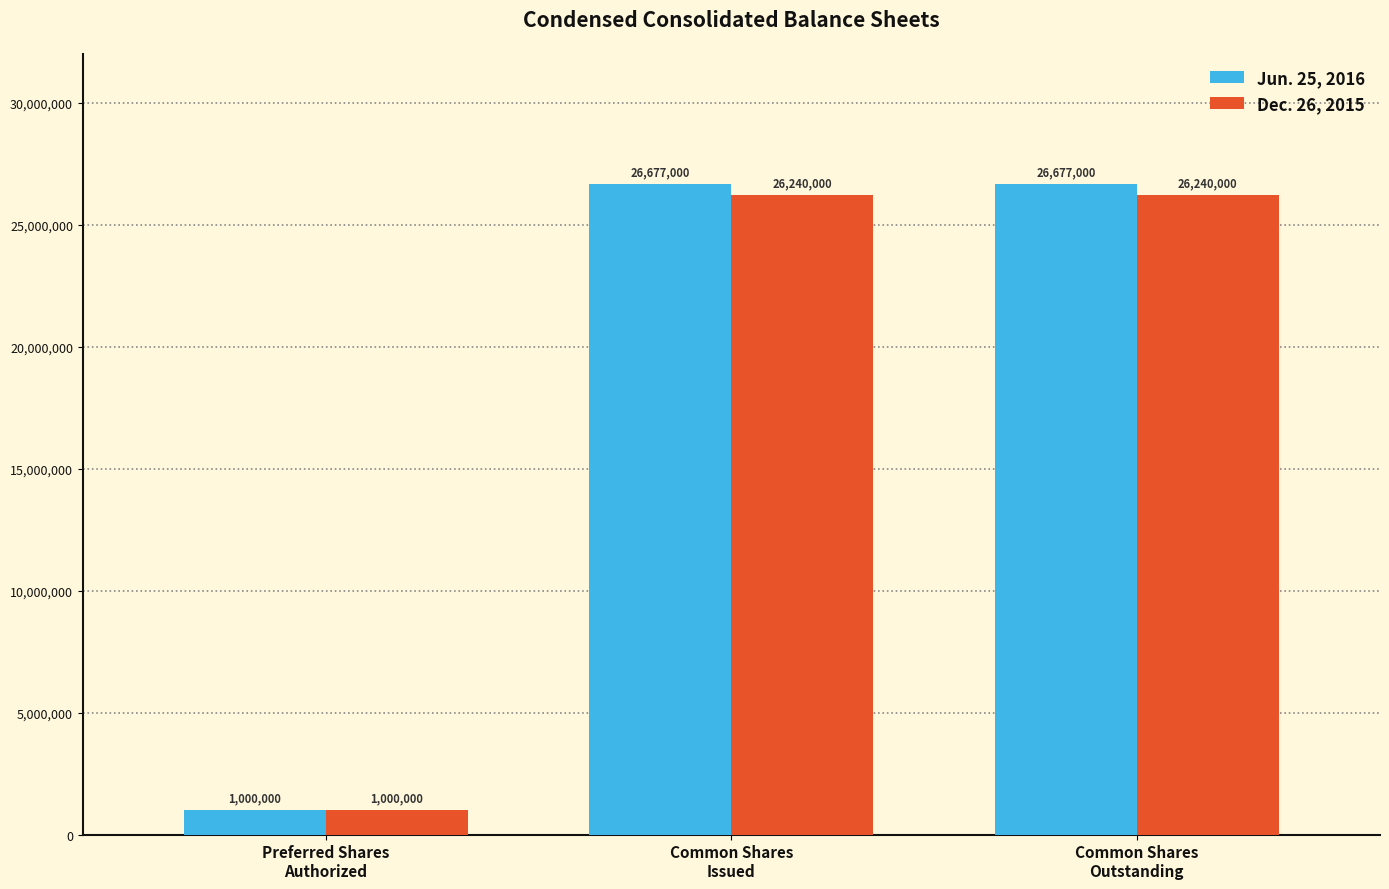

How many Jun. 25, 2016 values are between 1000000 and 26677000?

3